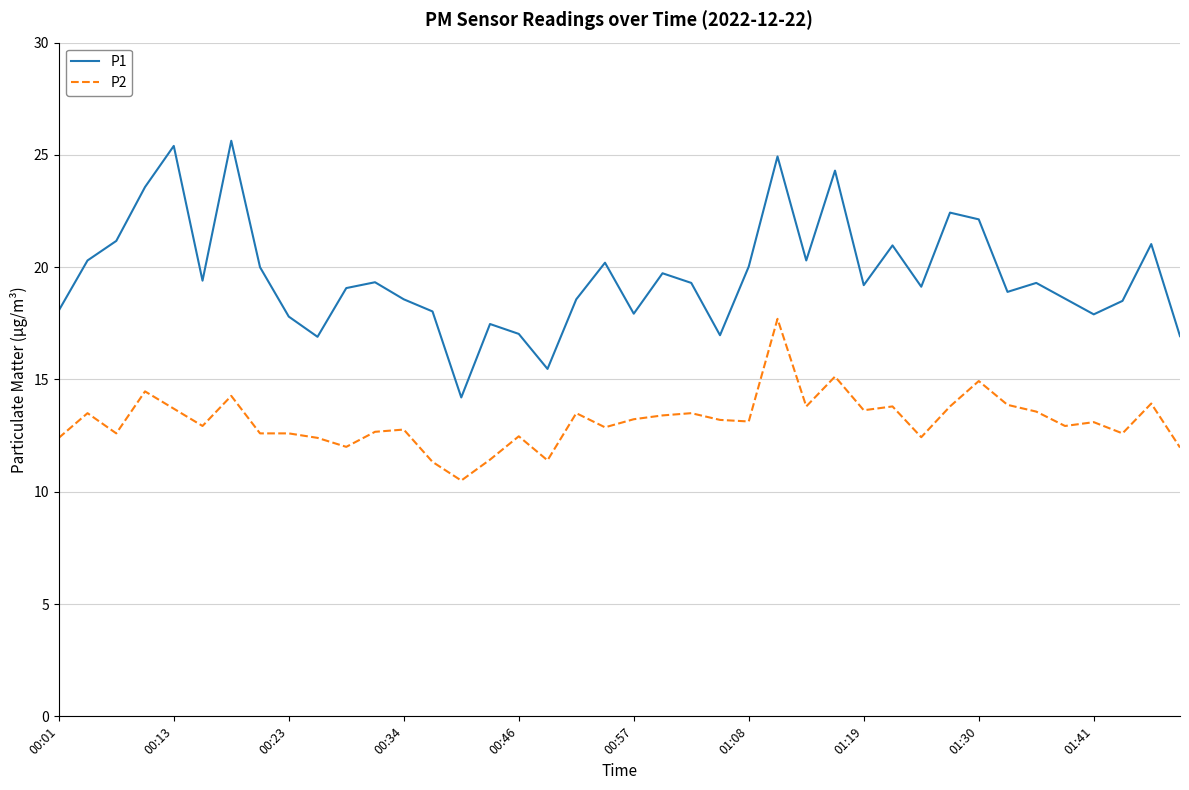

Which series has the widest spread of values?

P1